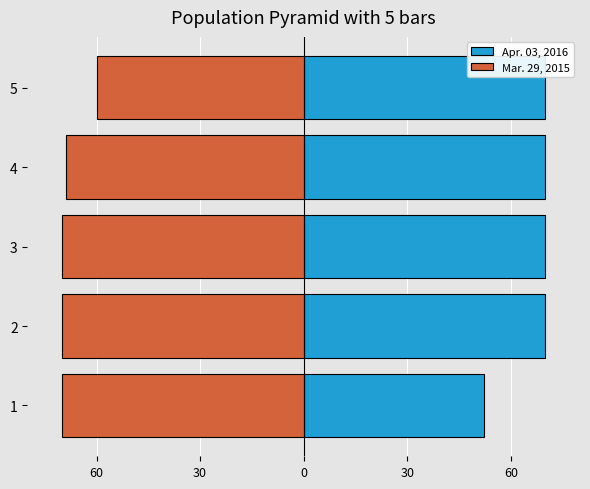

Reading right to left, list all the values displayed in this chart.

Apr. 03, 2016: 70.0	70.0	70.0	70.0	52.1
Mar. 29, 2015: -59.7	-68.7	-70.0	-70.0	-70.0